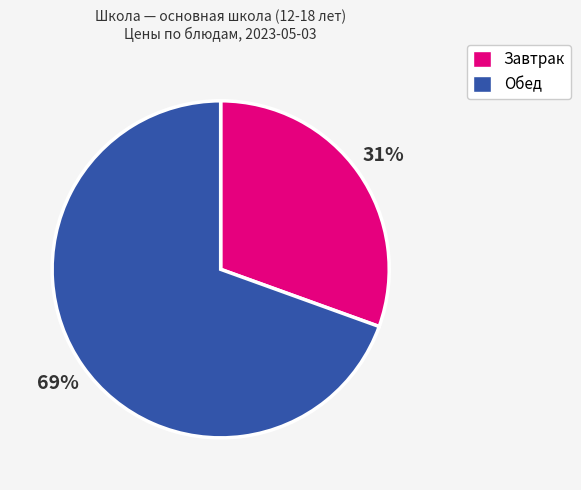

Combined, do Обед and Завтрак account for over 50%?

Yes